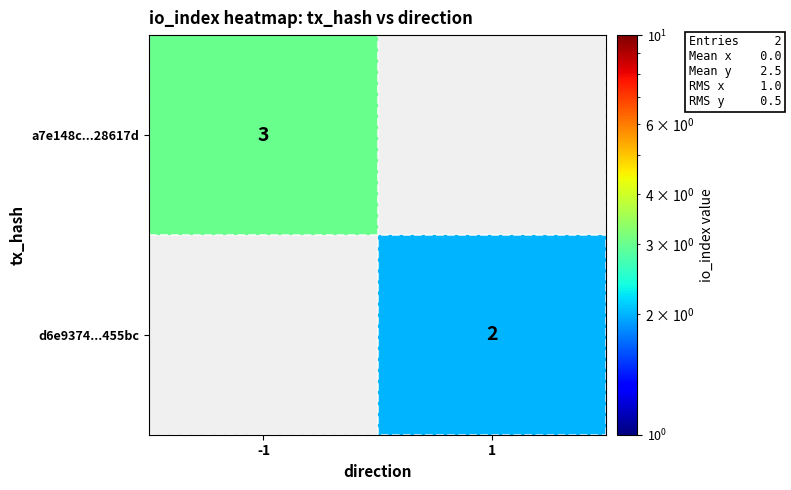

Is it true that d6e9374...455bc equals 1 at 1?

False